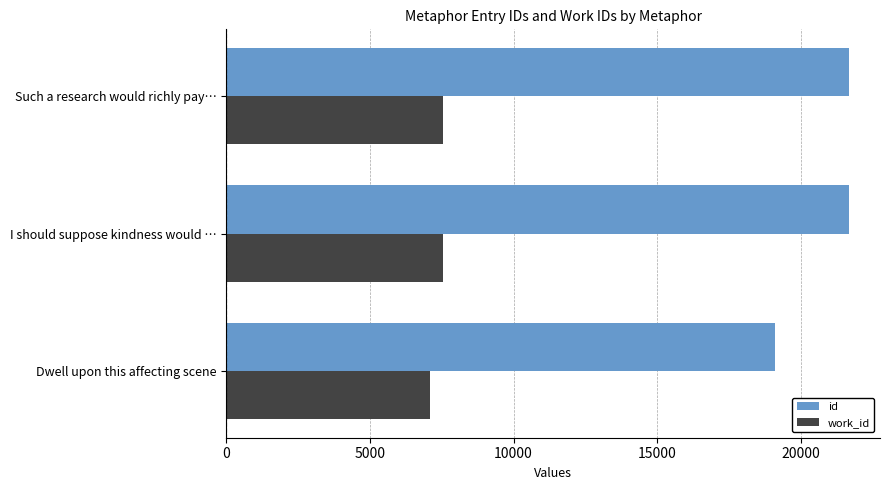

What is the greatest value displayed?

21684